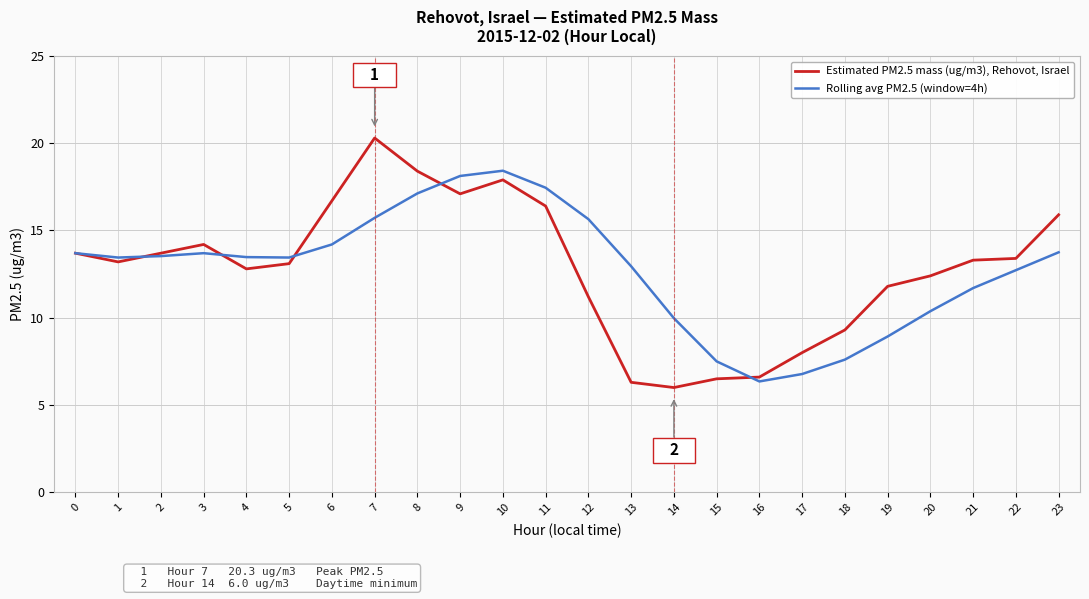

Is the value of Estimated PM2.5 mass (ug/m3), Rehovot, Israel at 17 greater than the value of Rolling avg PM2.5 (window=4h) at 1?

No